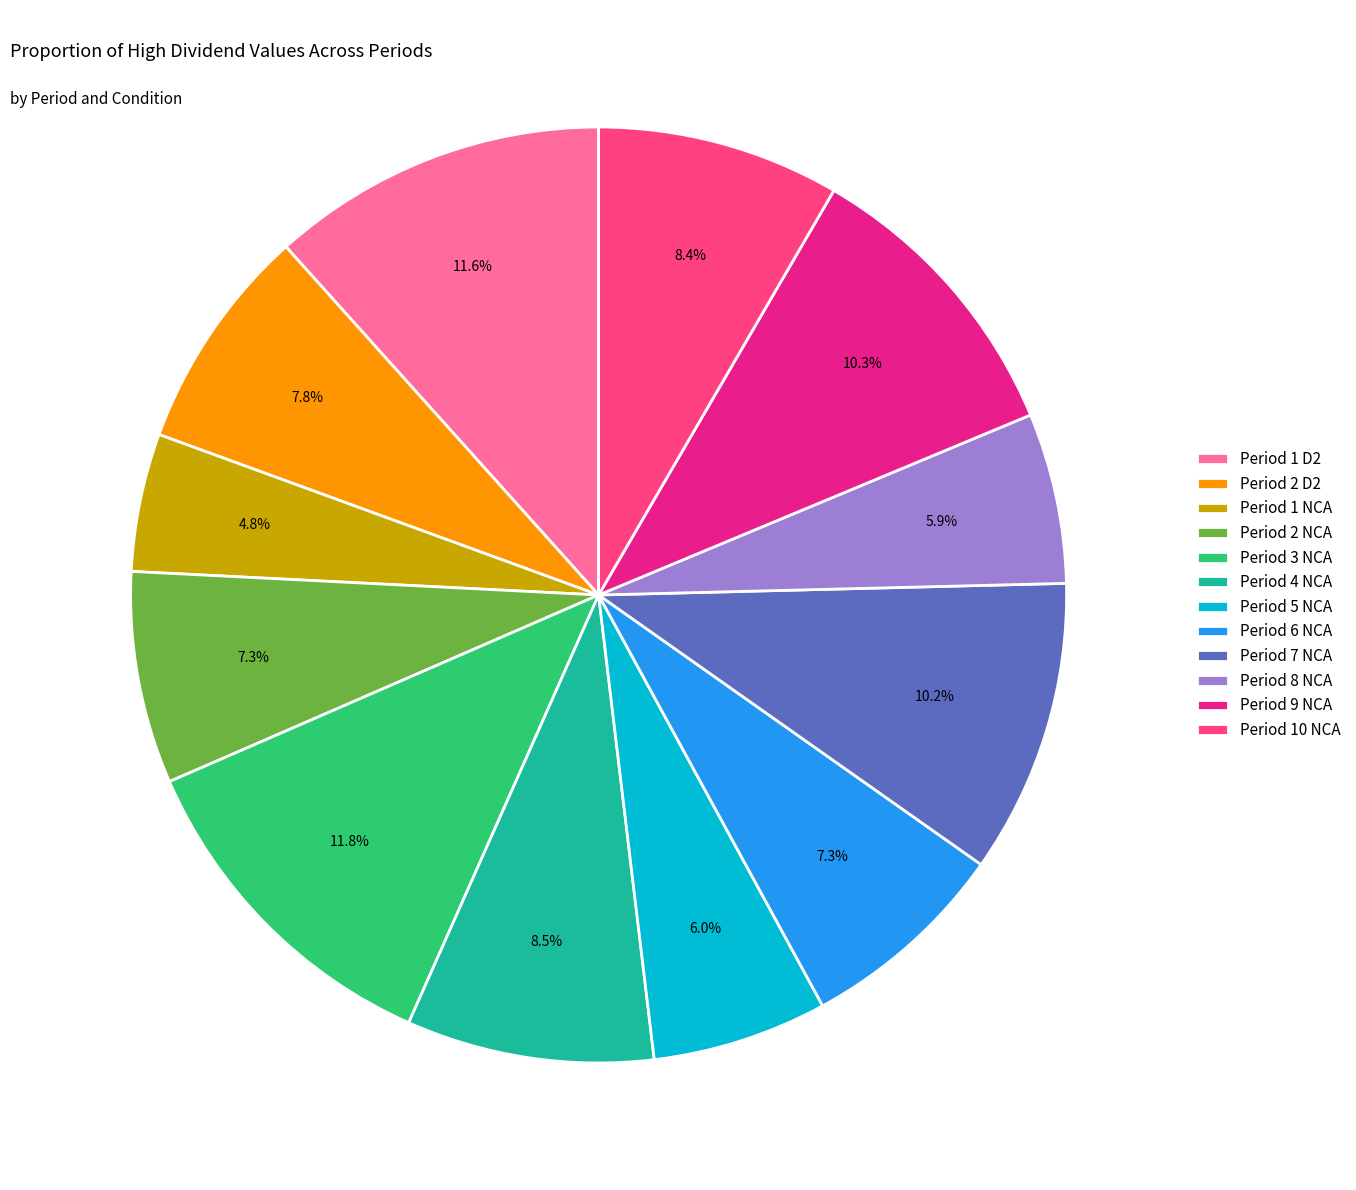

To the nearest percent, what is the average slice percentage?

8%